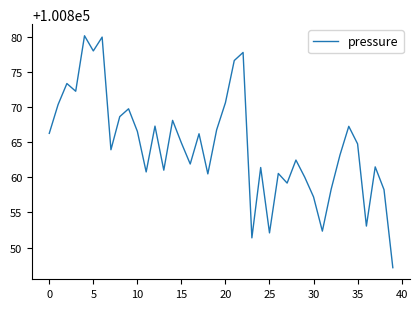

What is the difference between the maximum and second lowest values?

28.8